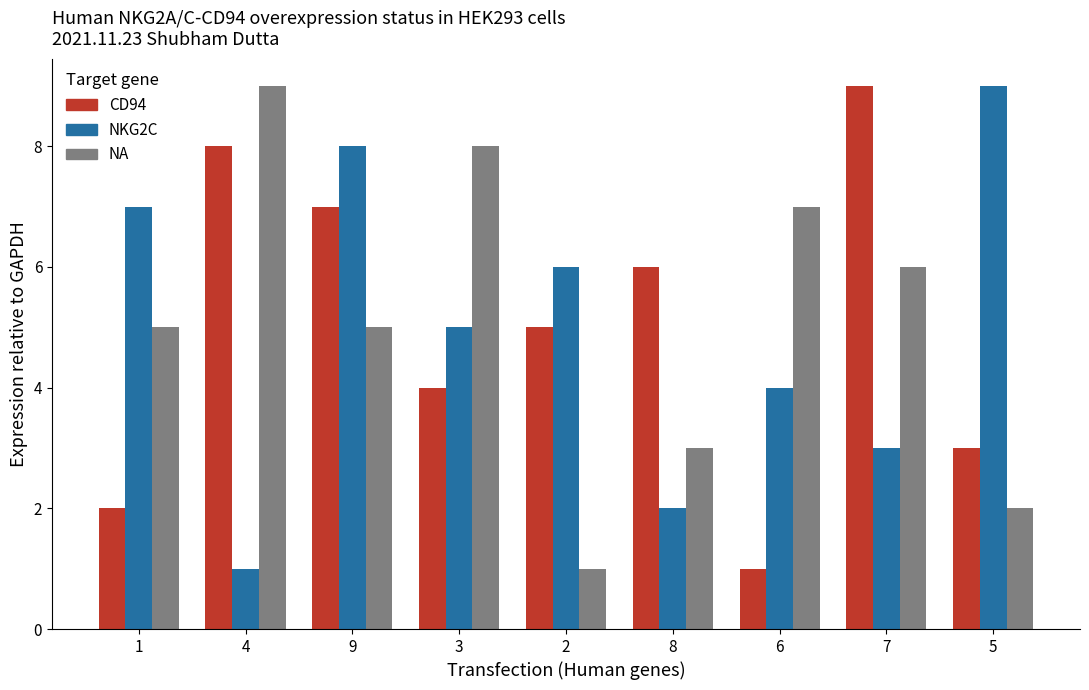

At 3, list the series in order from largest to smallest.

NA, NKG2C, CD94